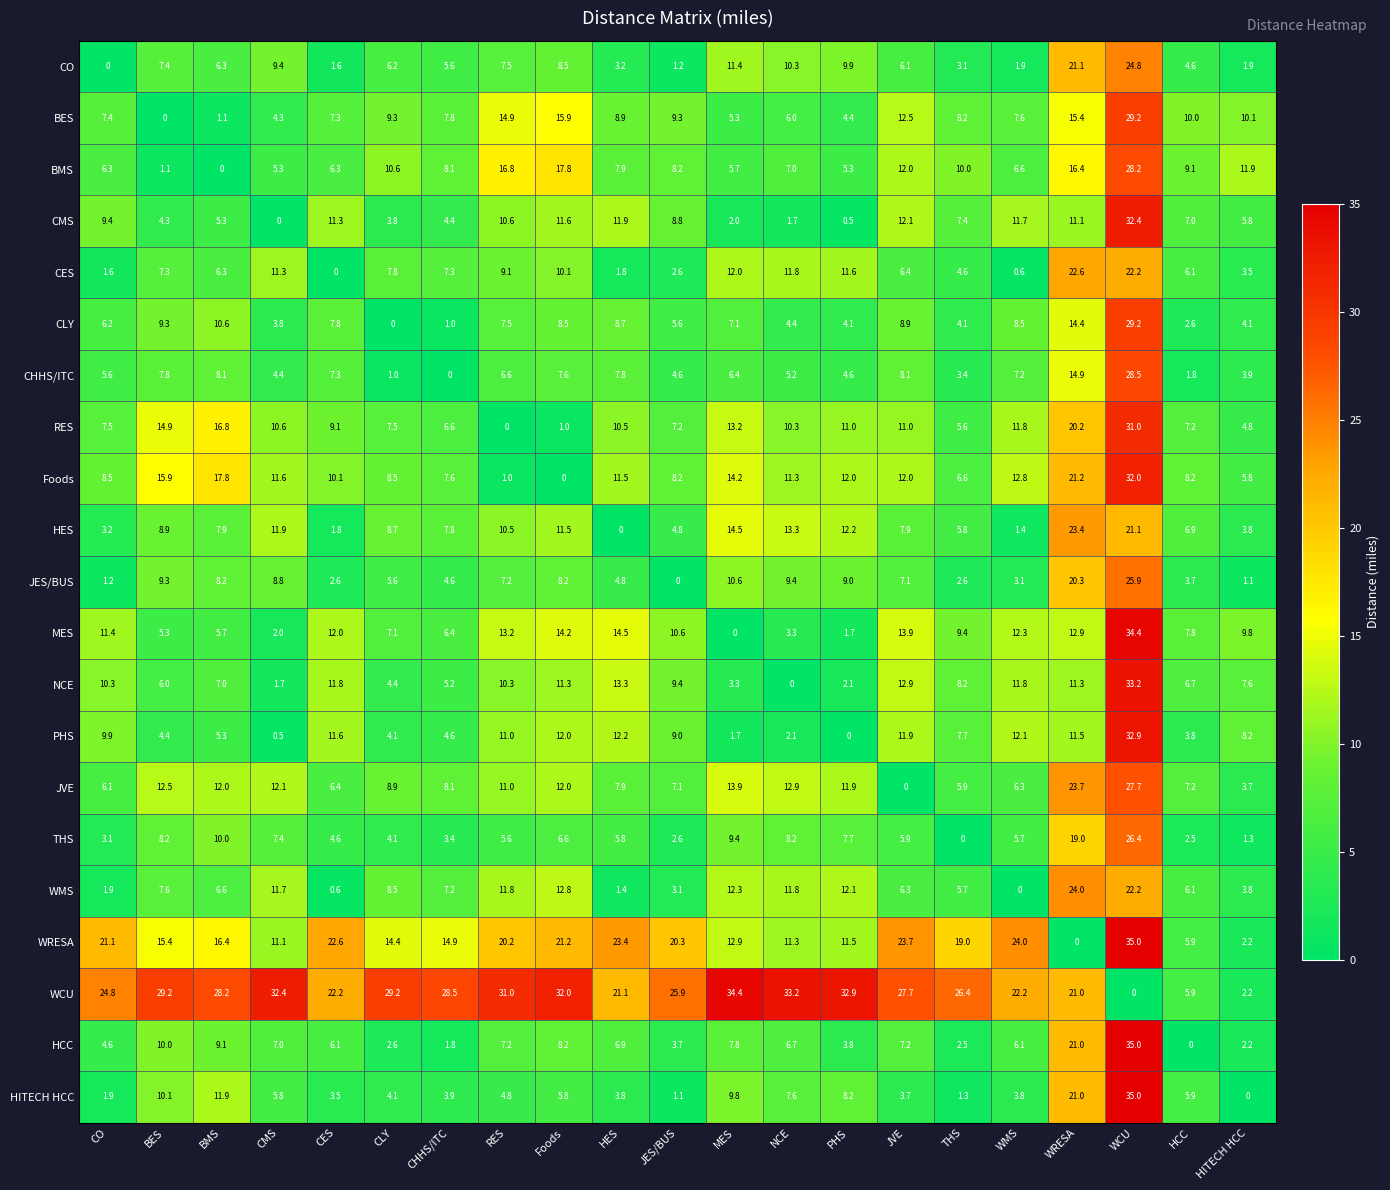

True or false: WMS has a value of 0.6 at CO.

False